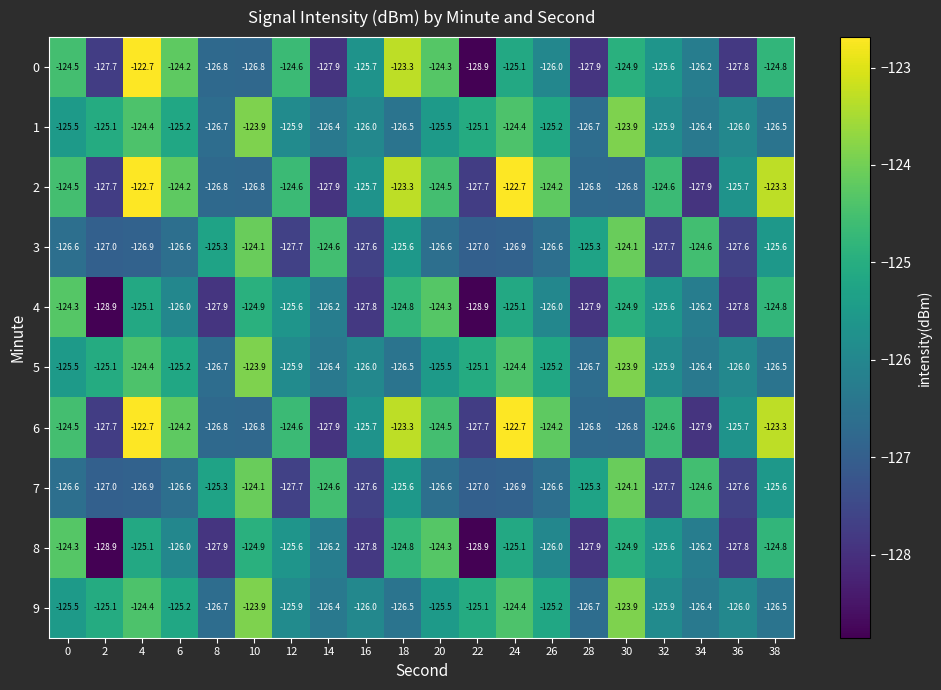

What is the spread (max minus min) of values at 32?

3.1